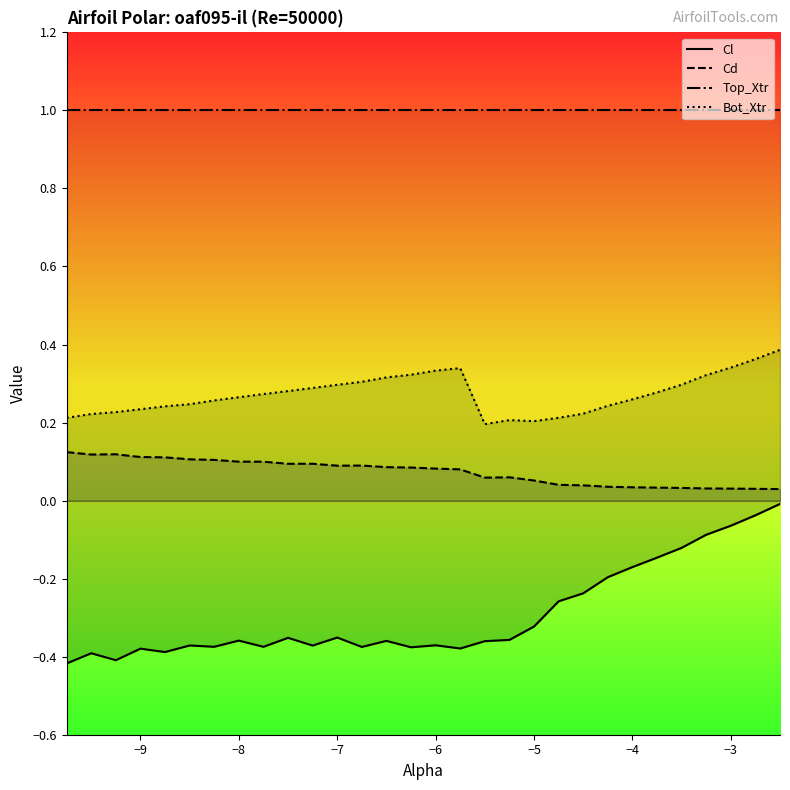

What is the total value across all series at −8?

1.0